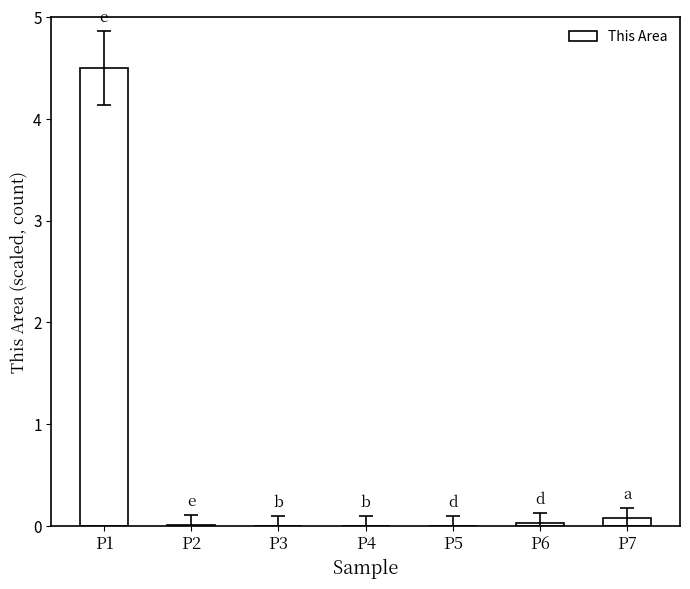

What is the difference between the values at P3 and P7?

0.1